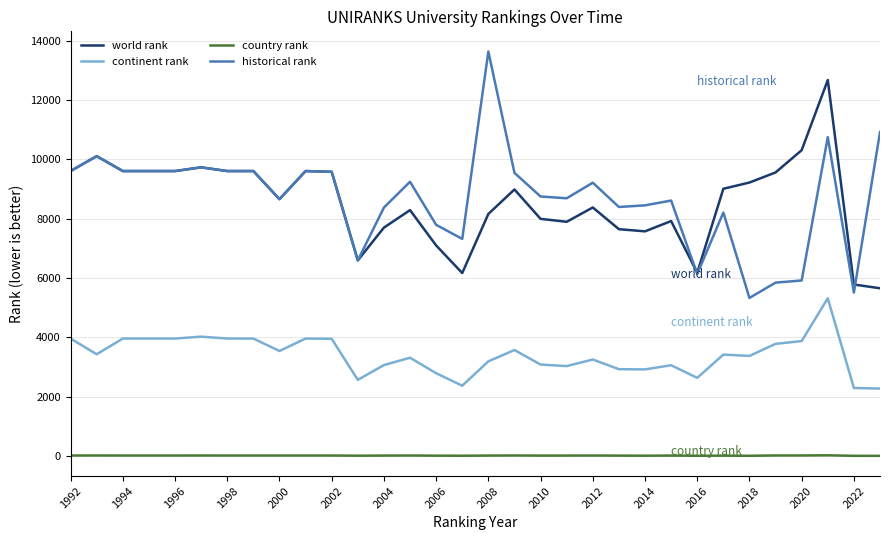

What is the minimum value for historical rank?

5331.0